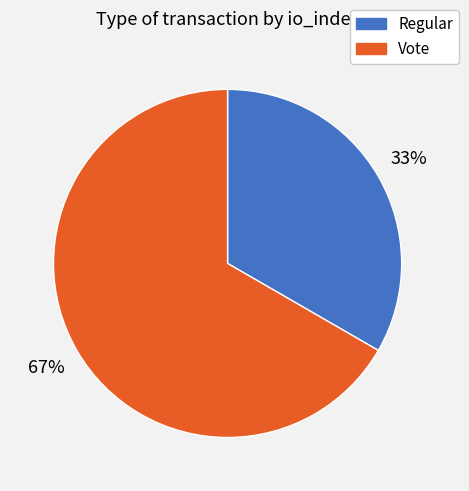

Which category has the biggest portion of the pie?

Vote